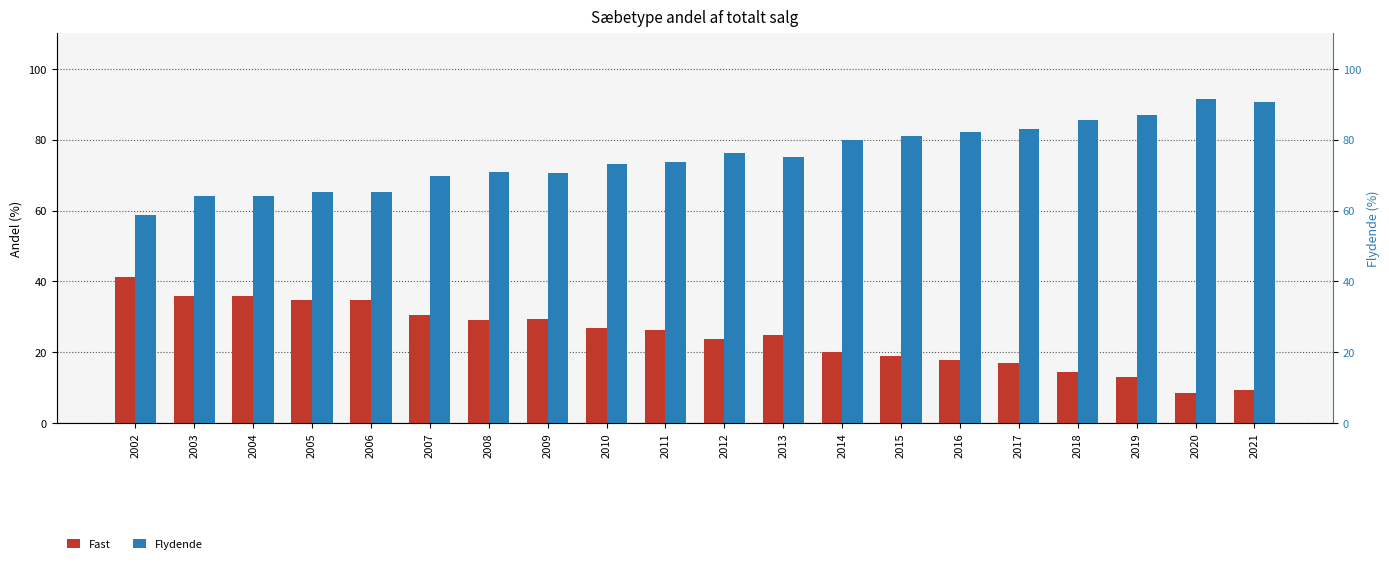

How many bars are there in each group?

2